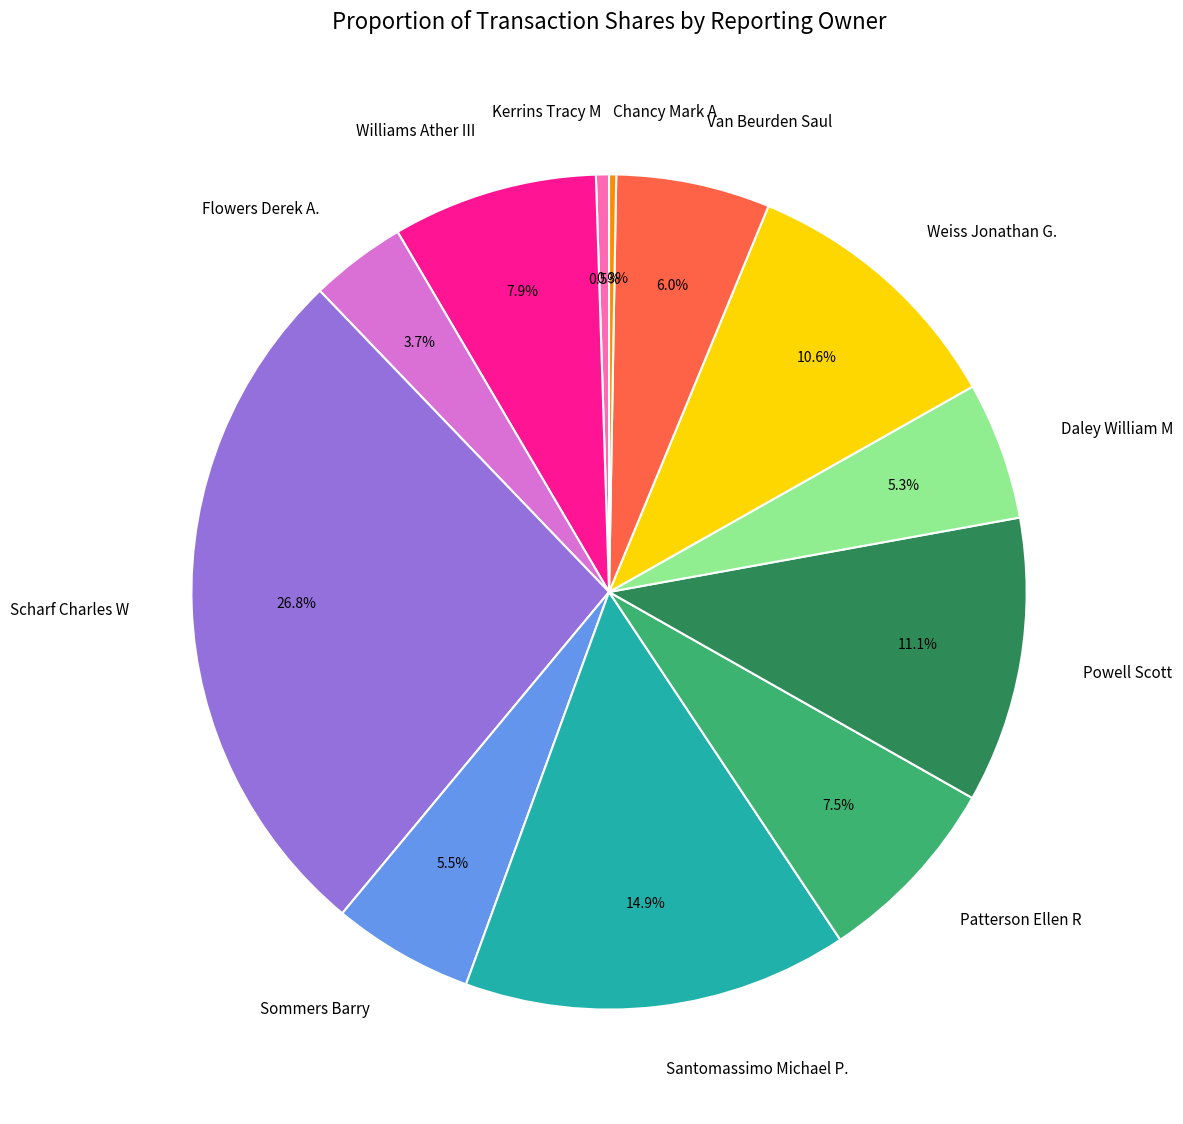

Which has a higher value, Van Beurden Saul or Williams Ather III?

Williams Ather III